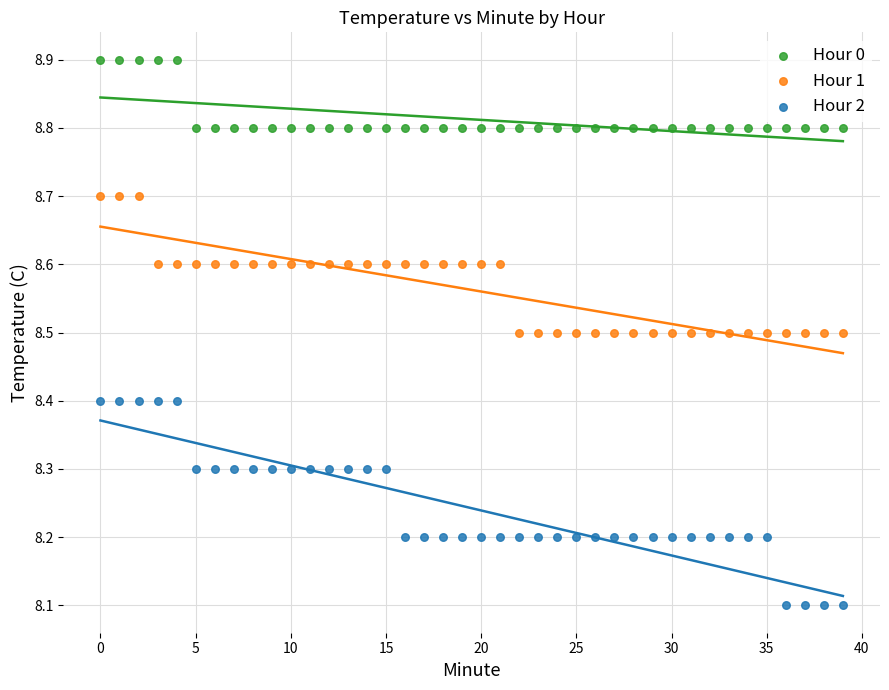

Which series reaches the maximum Y coordinate?

Hour 0